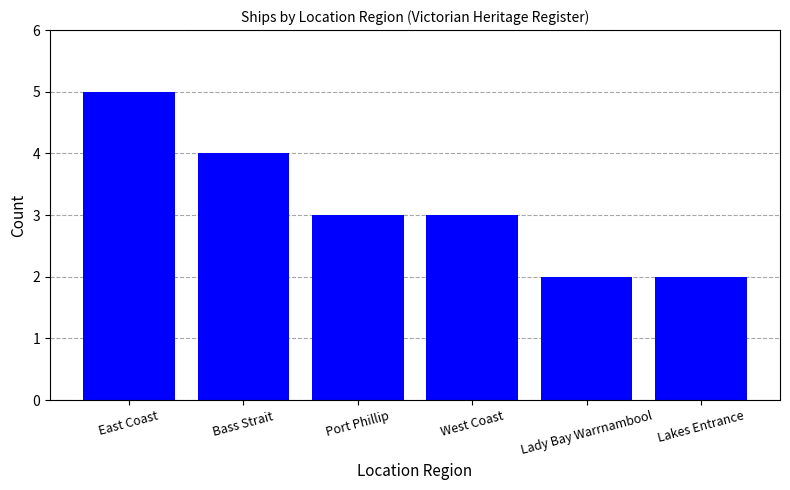

Which category has the highest value across all series?

East Coast